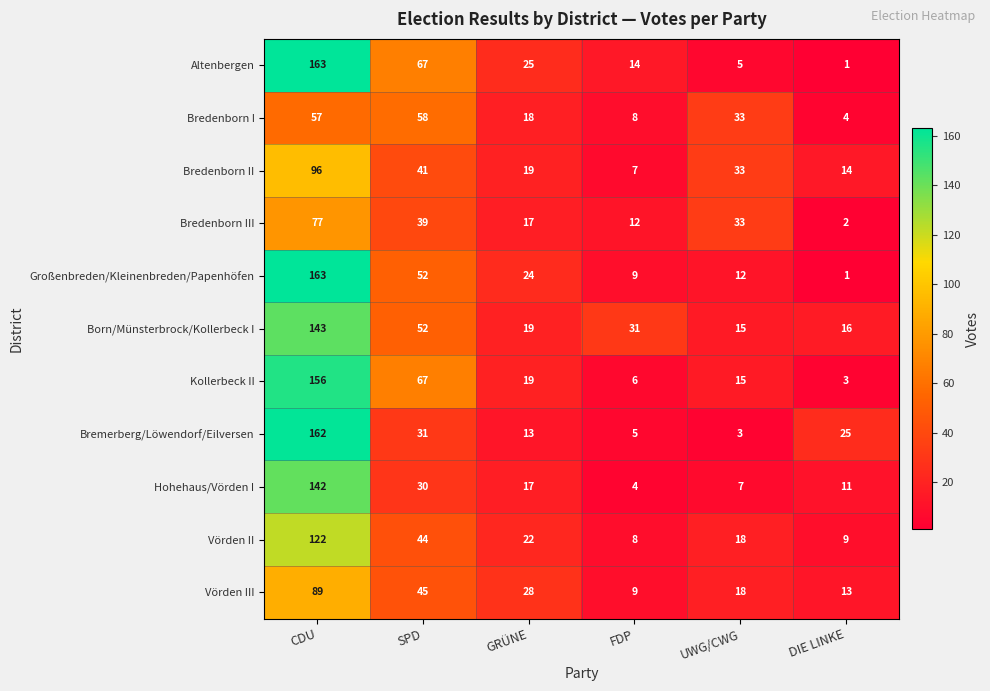

Between SPD and UWG/CWG, which series saw the biggest shift?

Altenbergen